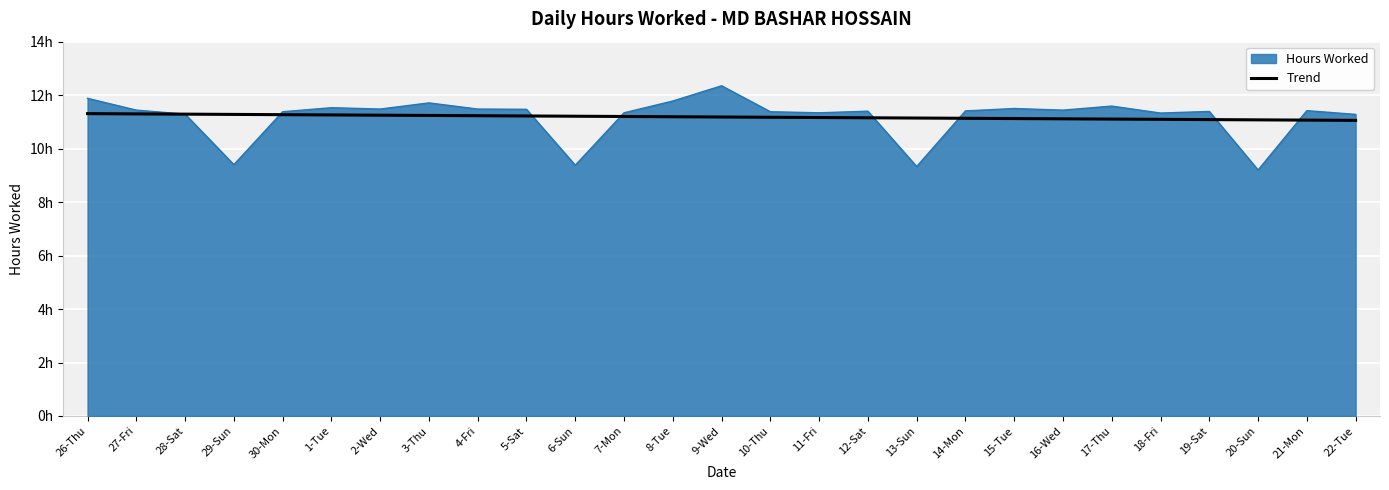

What are all the series names shown in the legend?

Hours Worked, Trend